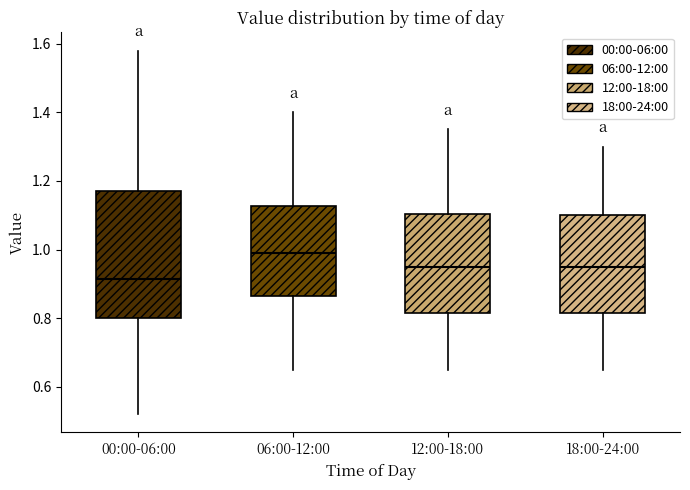

Where does the upper whisker of the box for 00:00-06:00 end on the y-axis? The values are not printed on the chart, so give them approximately, as read against the axis.

1.58